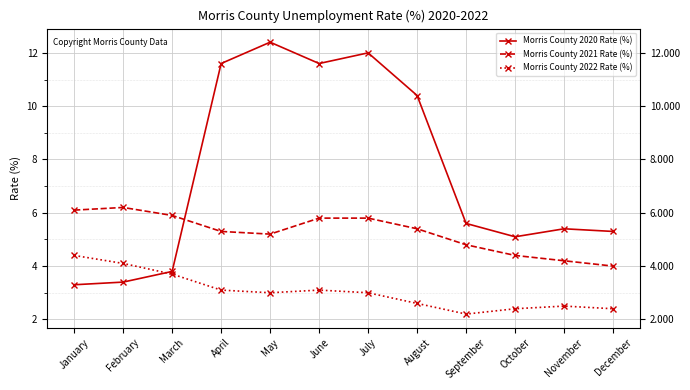

How many data points does each series have?

12